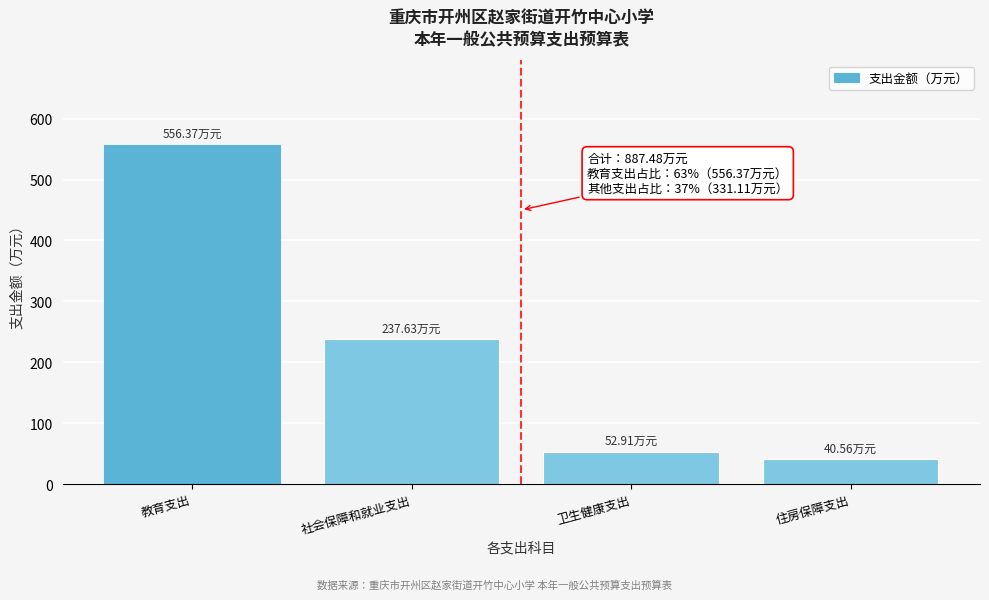

Which label corresponds to the largest value in the chart?

教育支出